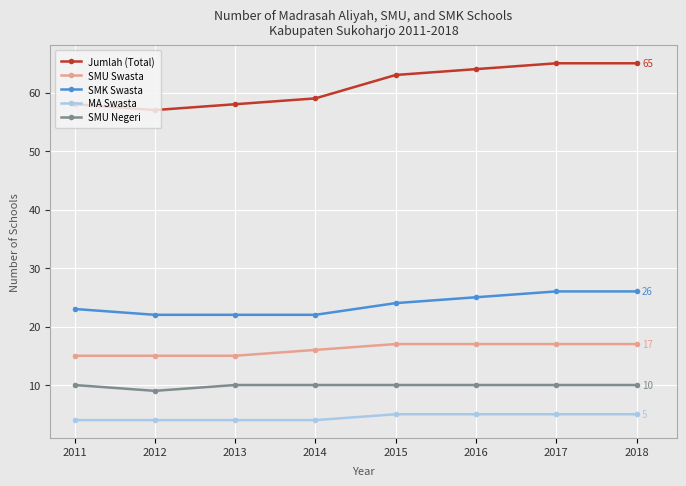

The SMK Swasta series shows 15 at 2016. True or false?

False